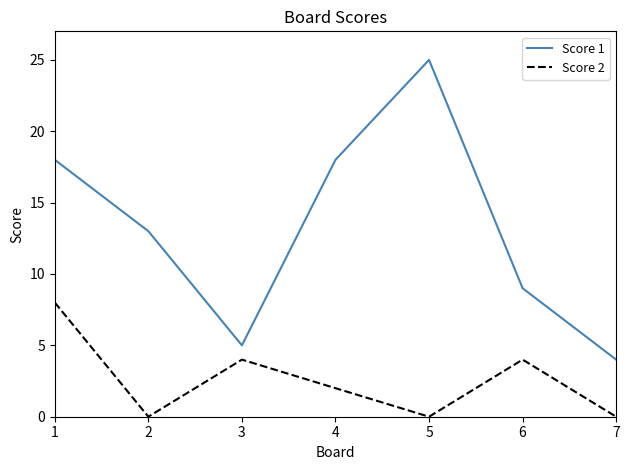

How many values in the Score 2 series are below 2?

3